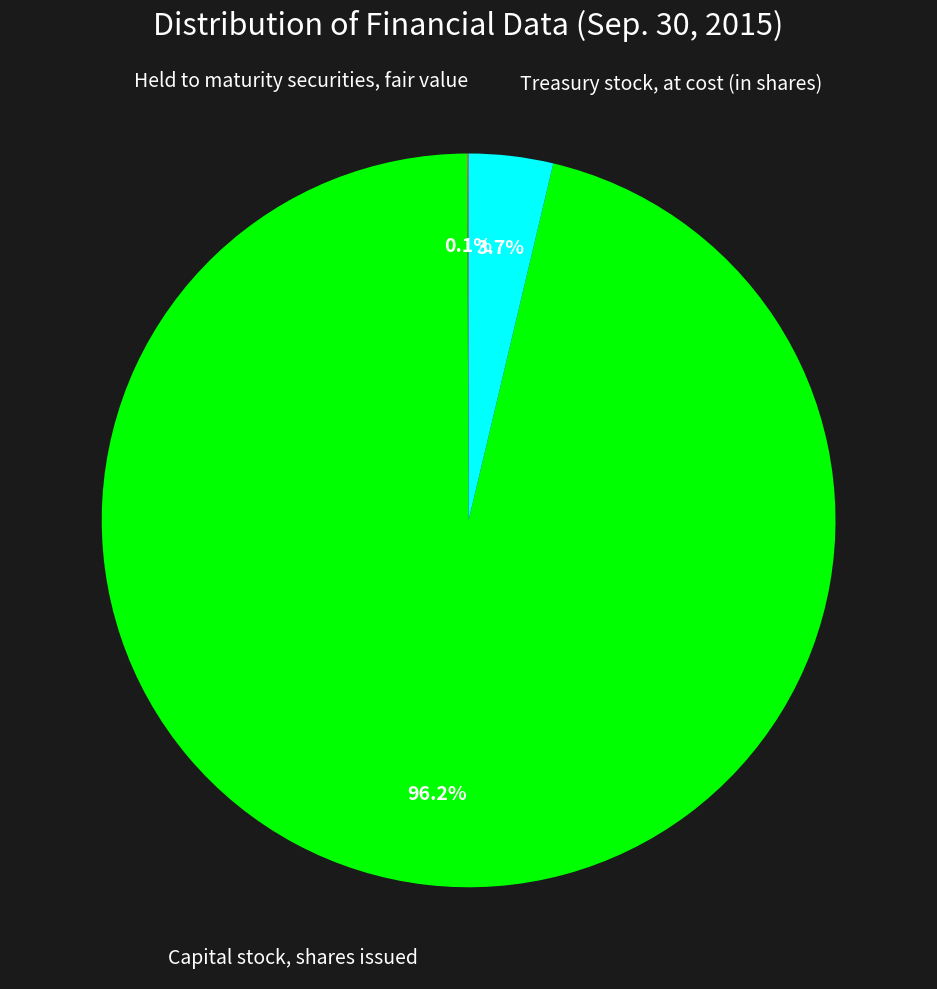

Does any single category account for the majority?

Yes